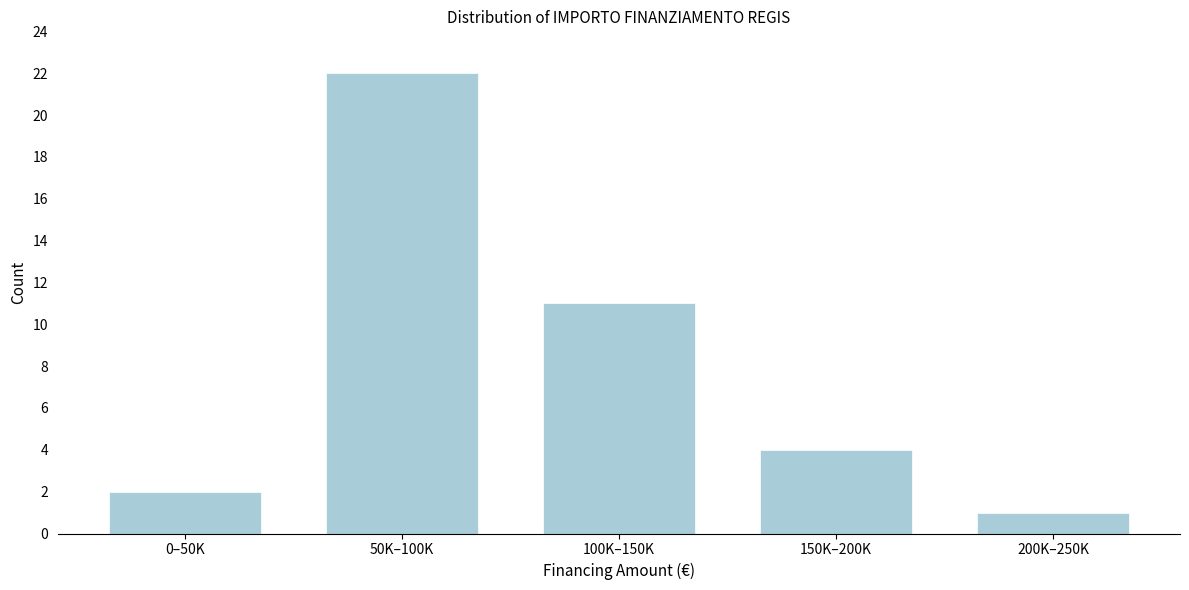

Reading left to right, extract all data points from this chart.

0–50K=2	50K–100K=22	100K–150K=11	150K–200K=4	200K–250K=1